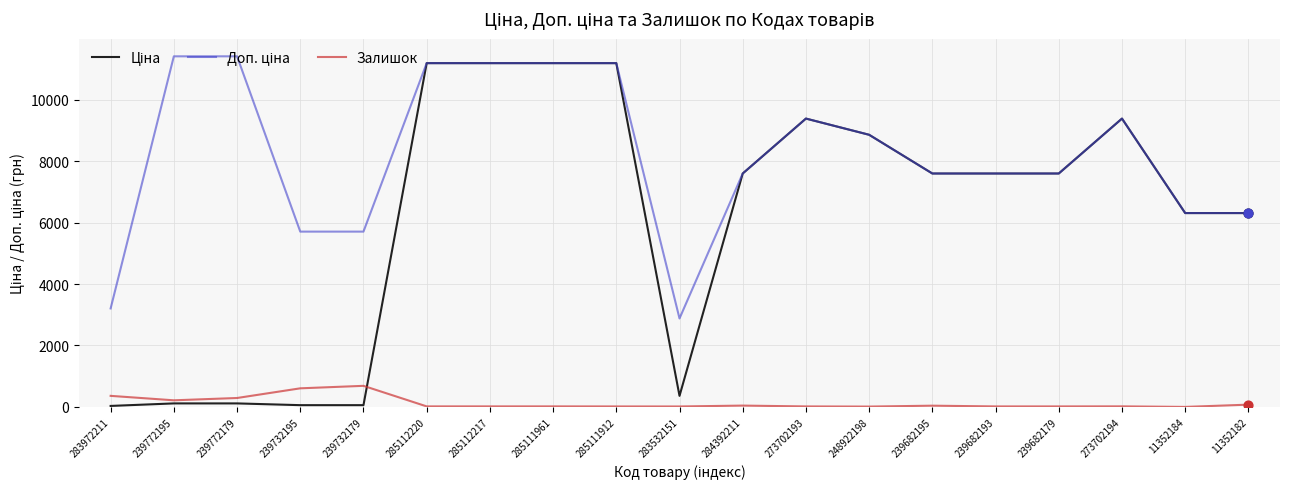

What is the maximum value shown in the chart?

11410.0